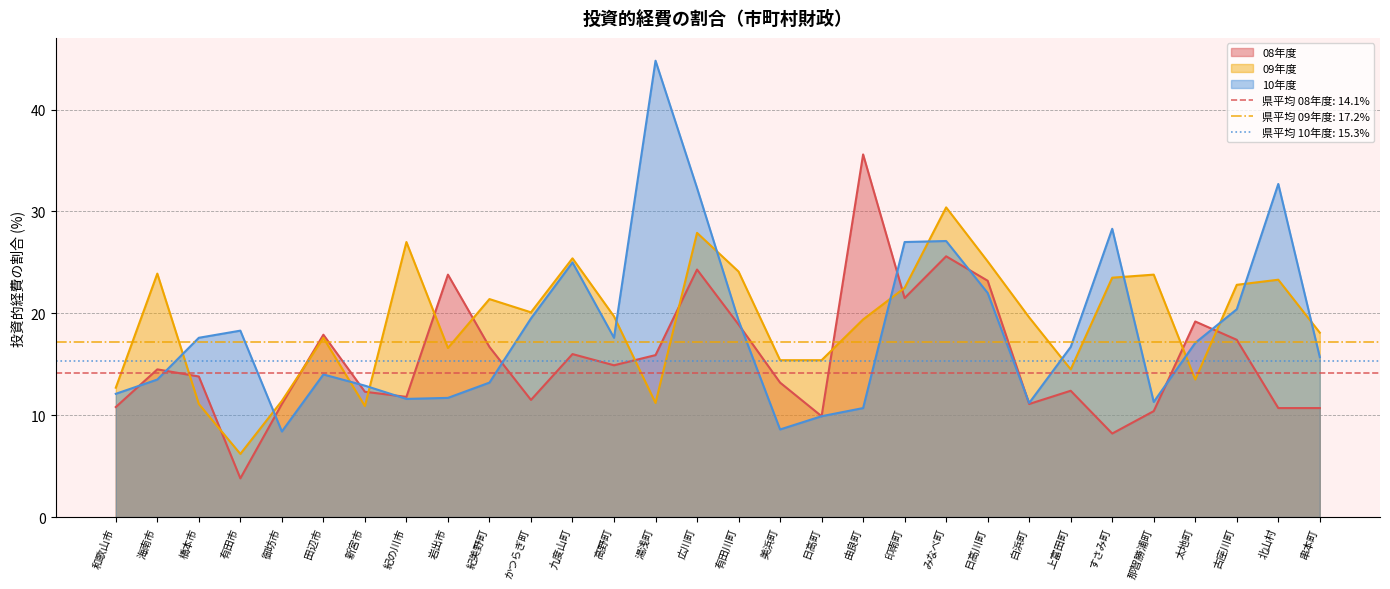

Where is the first local minimum for 09年度?

有田市